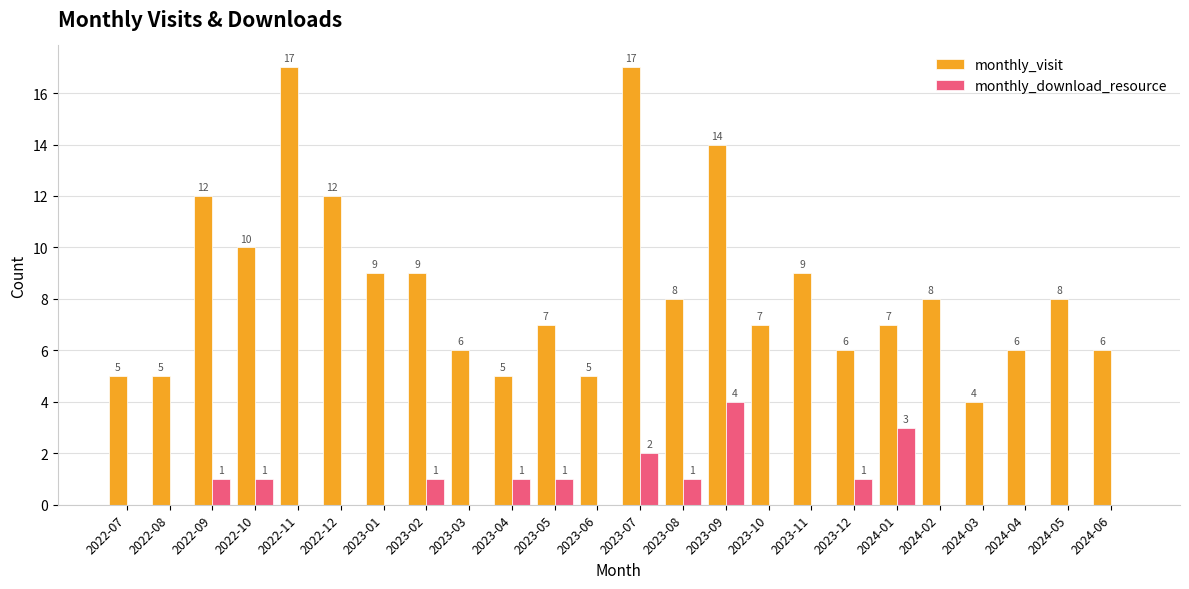

What is the sum of the monthly_download_resource values at 2023-07 and 2024-05?

2